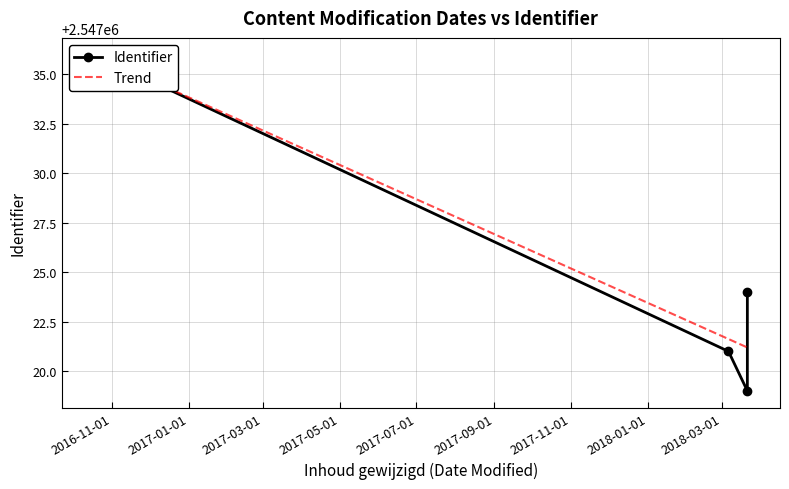

What is the difference between the maximum and second lowest values?

15